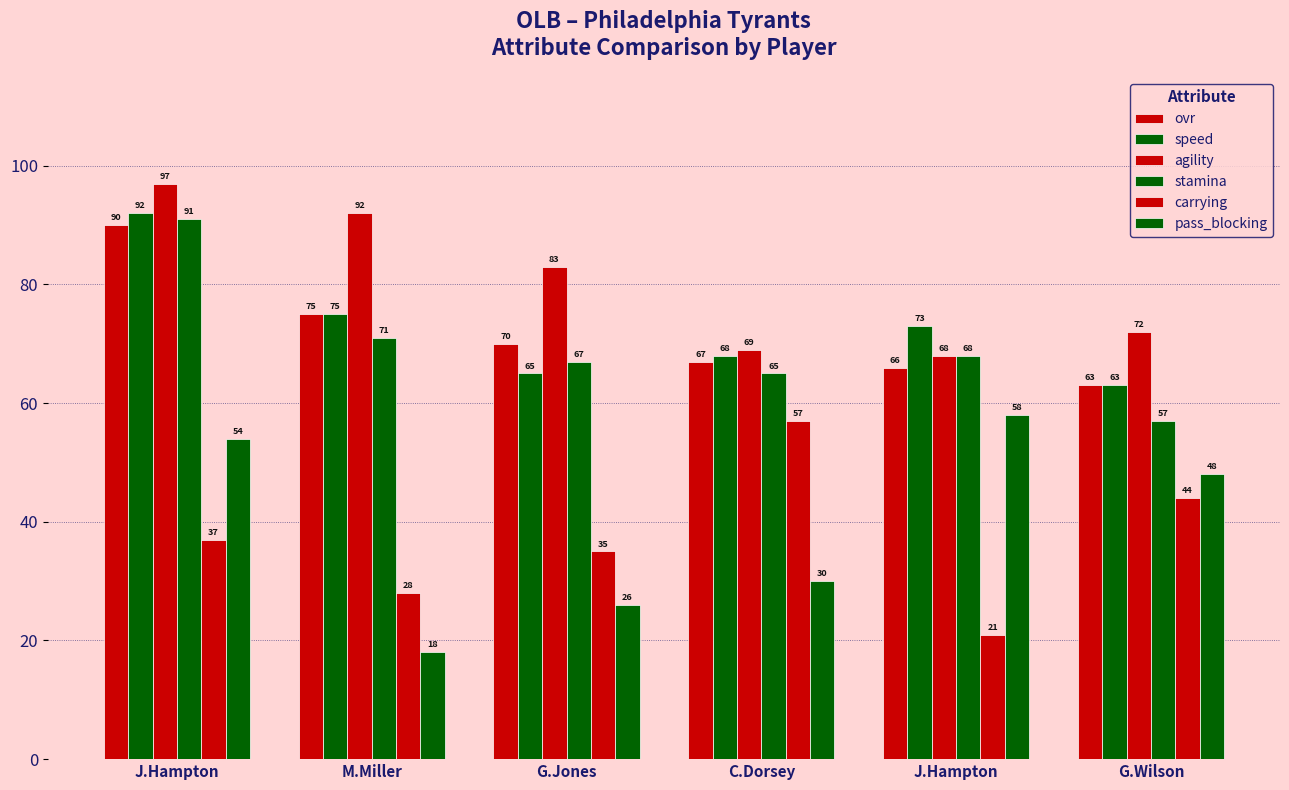

Which label corresponds to the largest value in the chart?

J.Hampton